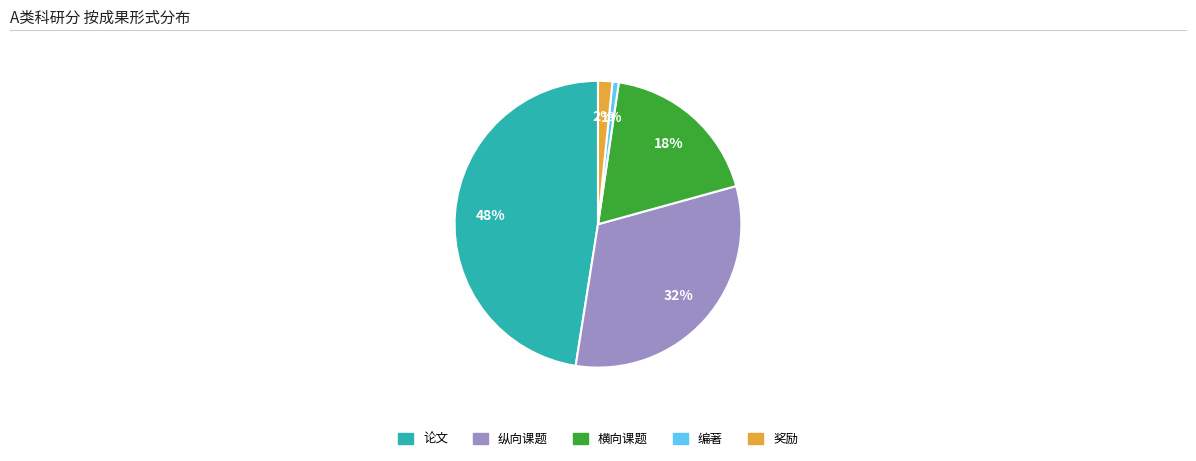

How many slices are in this pie chart?

5